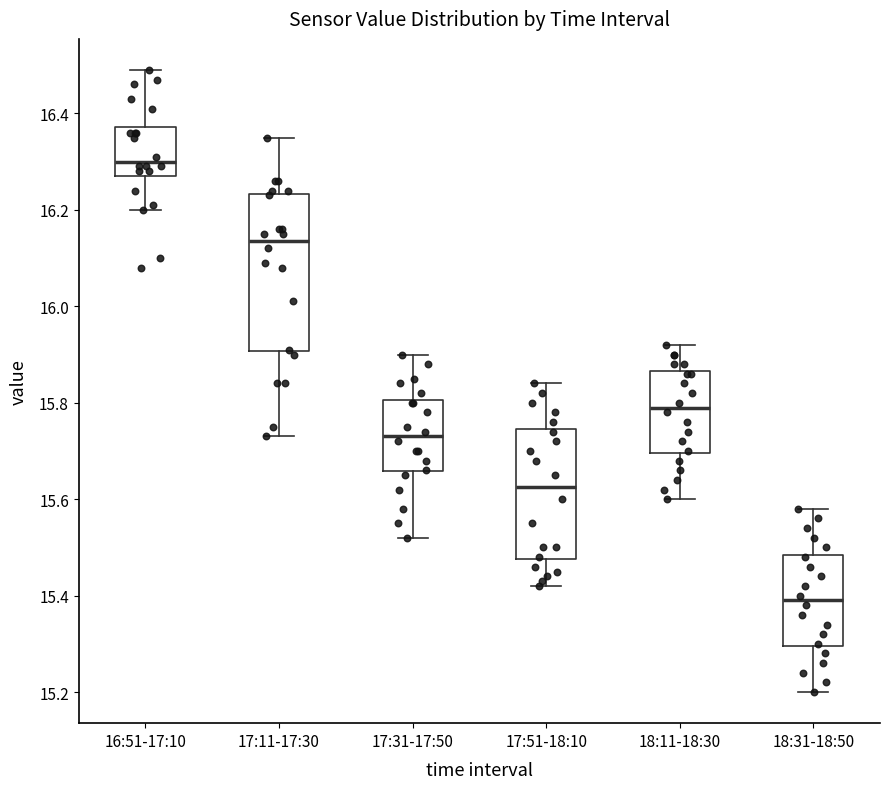

Which box's median line is the highest?

16:51-17:10